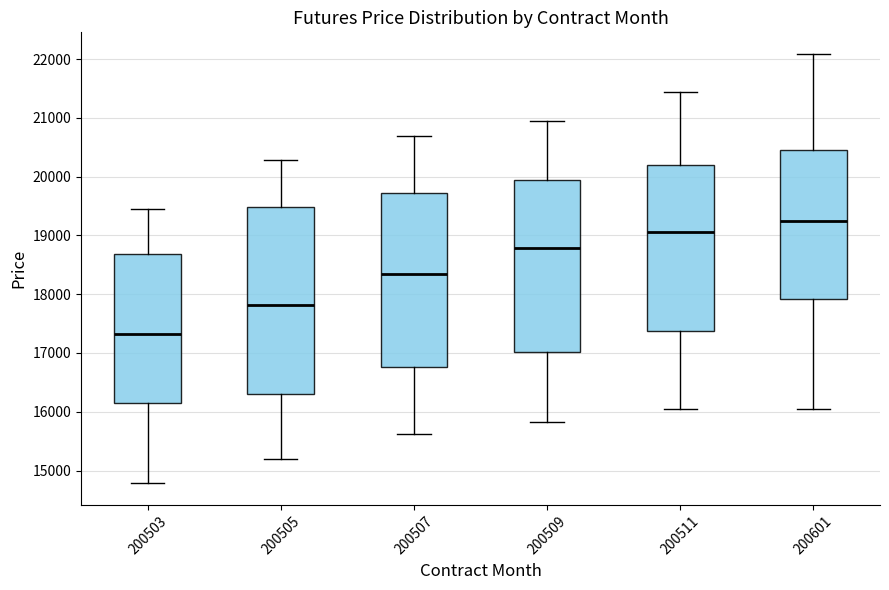

Which box has the lowest median line?

200503